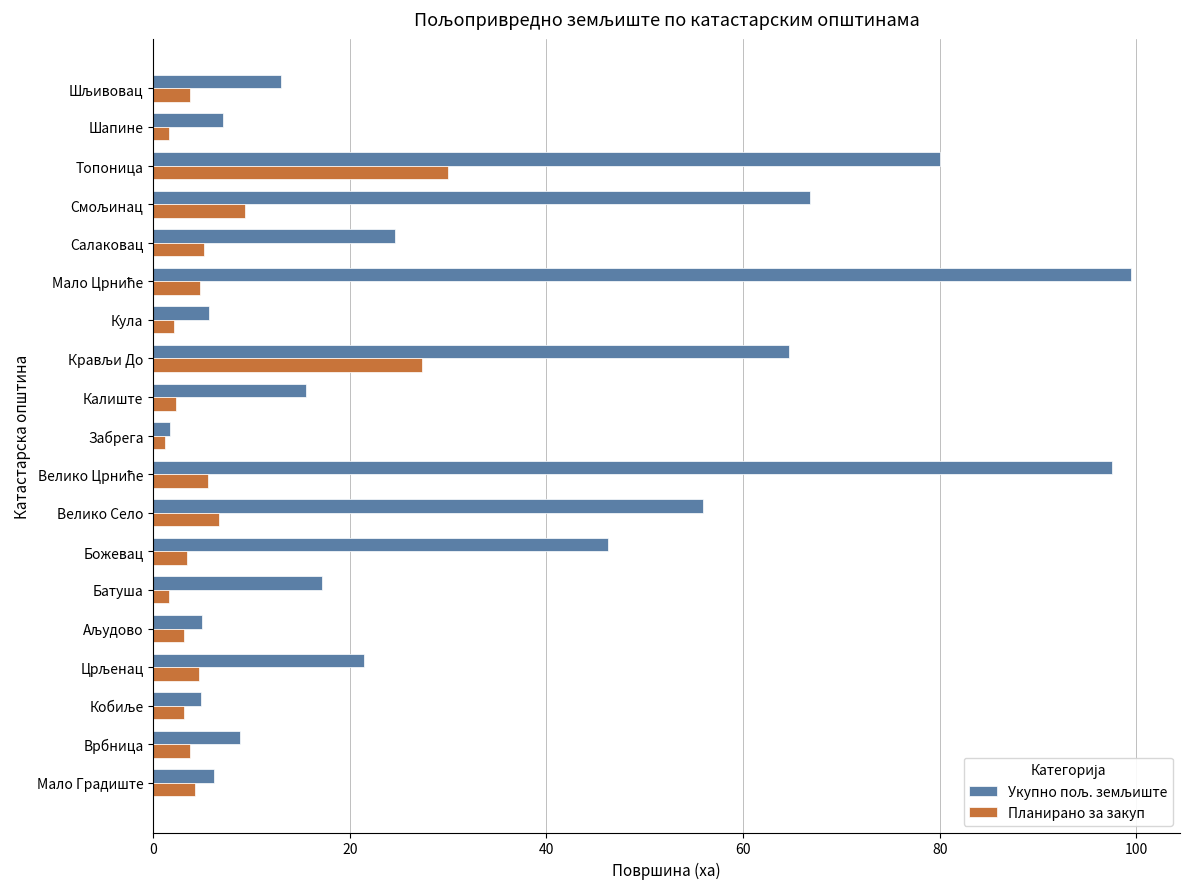

The Планирано за закуп series shows 4.2 at Мало Градиште. True or false?

True